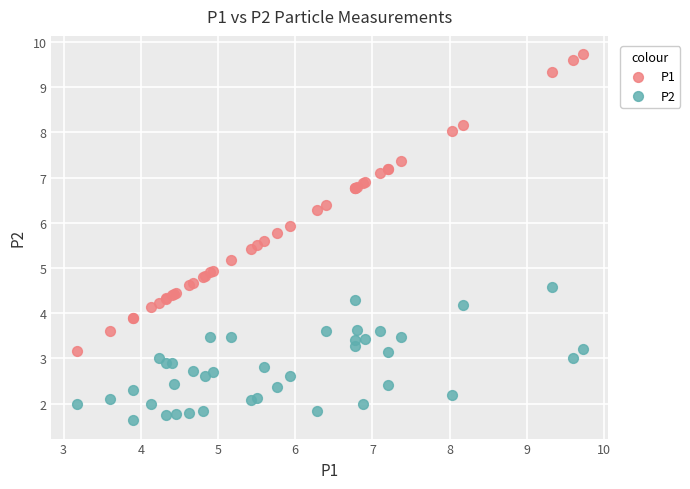

What are all the series names shown in the legend?

P1, P2